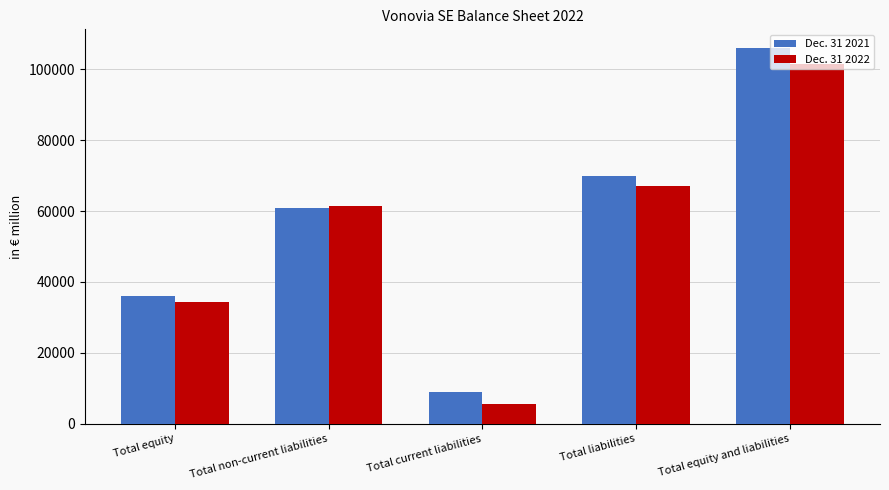

At Total equity and liabilities, list the series in order from smallest to largest.

Dec. 31 2022, Dec. 31 2021